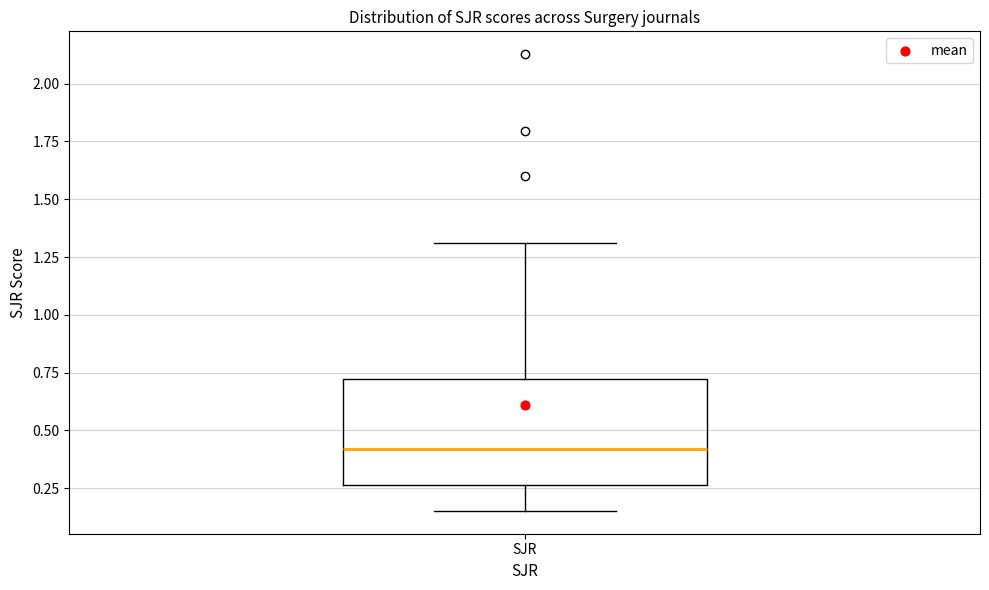

Where is the upper edge of the box for SJR on the y-axis? The values are not printed on the chart, so give them approximately, as read against the axis.

0.70